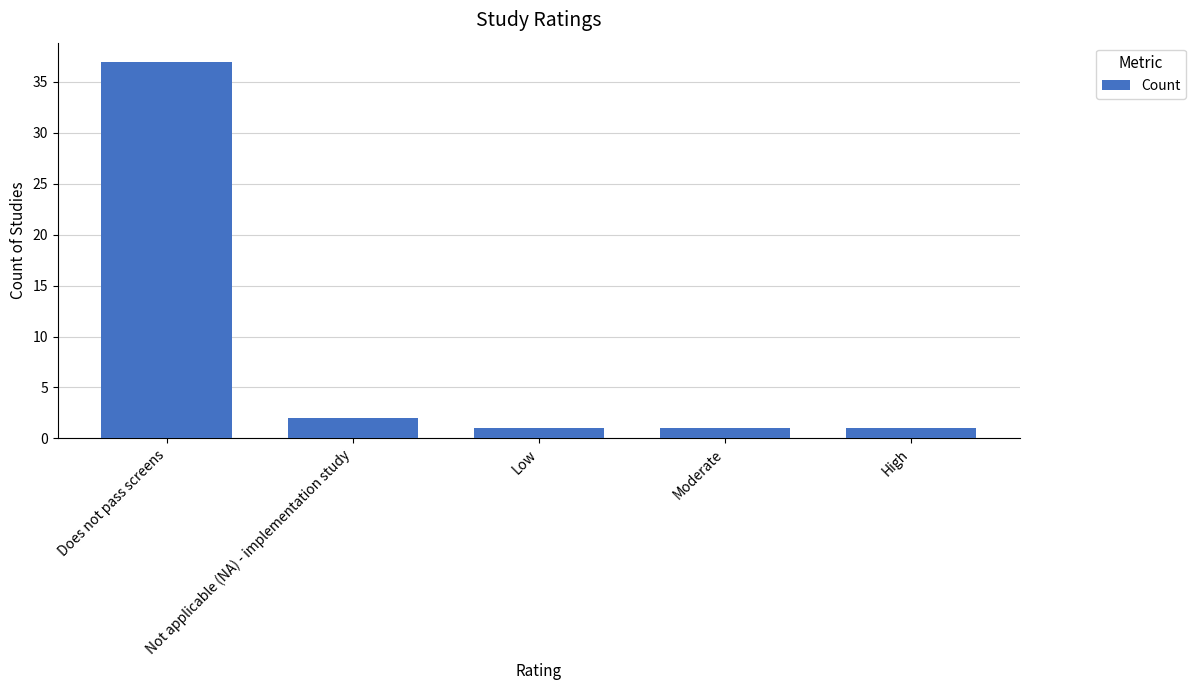

Is it true that the value at Does not pass screens is 37?

True